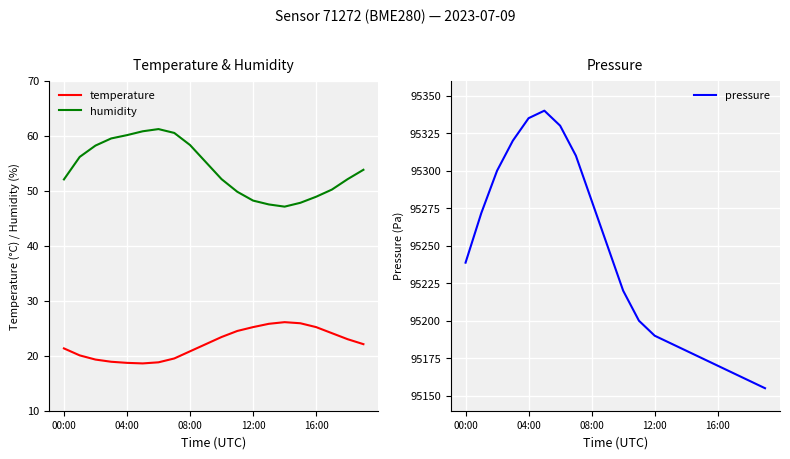

True or false: humidity and pressure intersect in this chart.

False